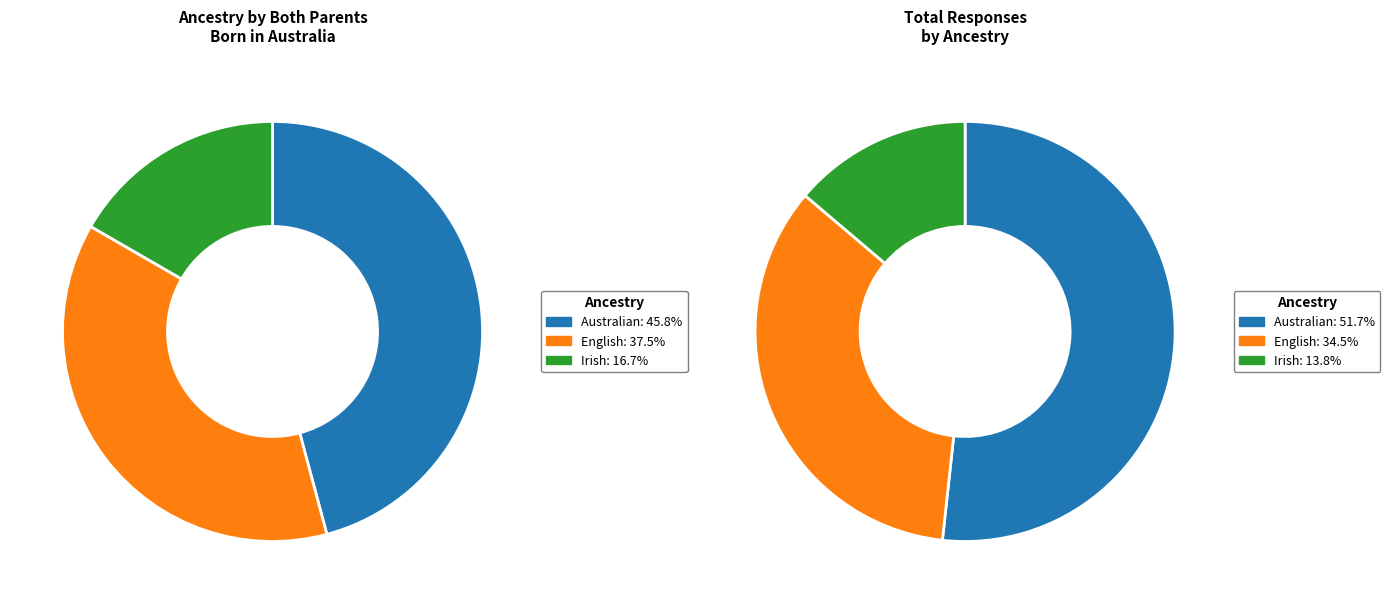

What is the change in value from Australian to English?

-2